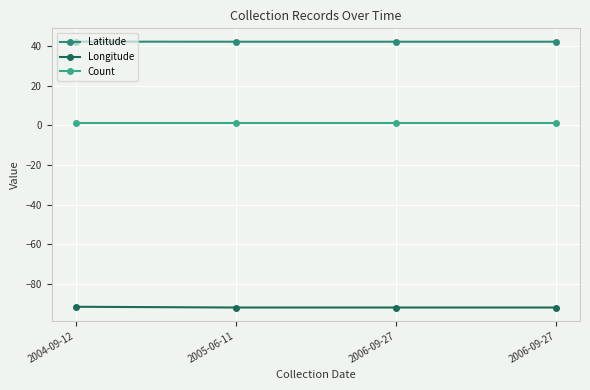

Which series has the largest range (max minus min)?

Longitude